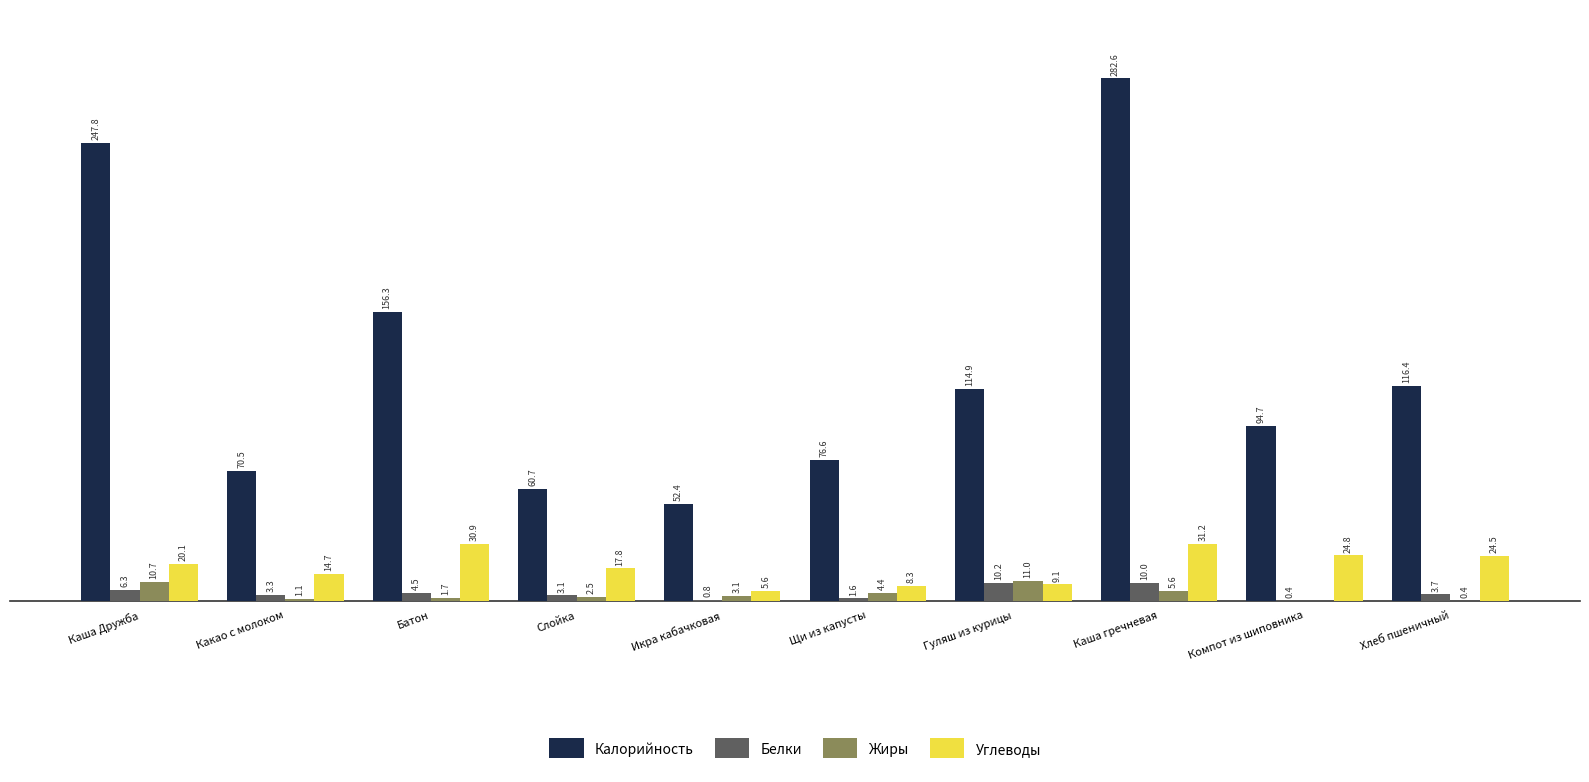

Between Какао с молоком and Щи из капусты, which series saw the biggest shift?

Углеводы